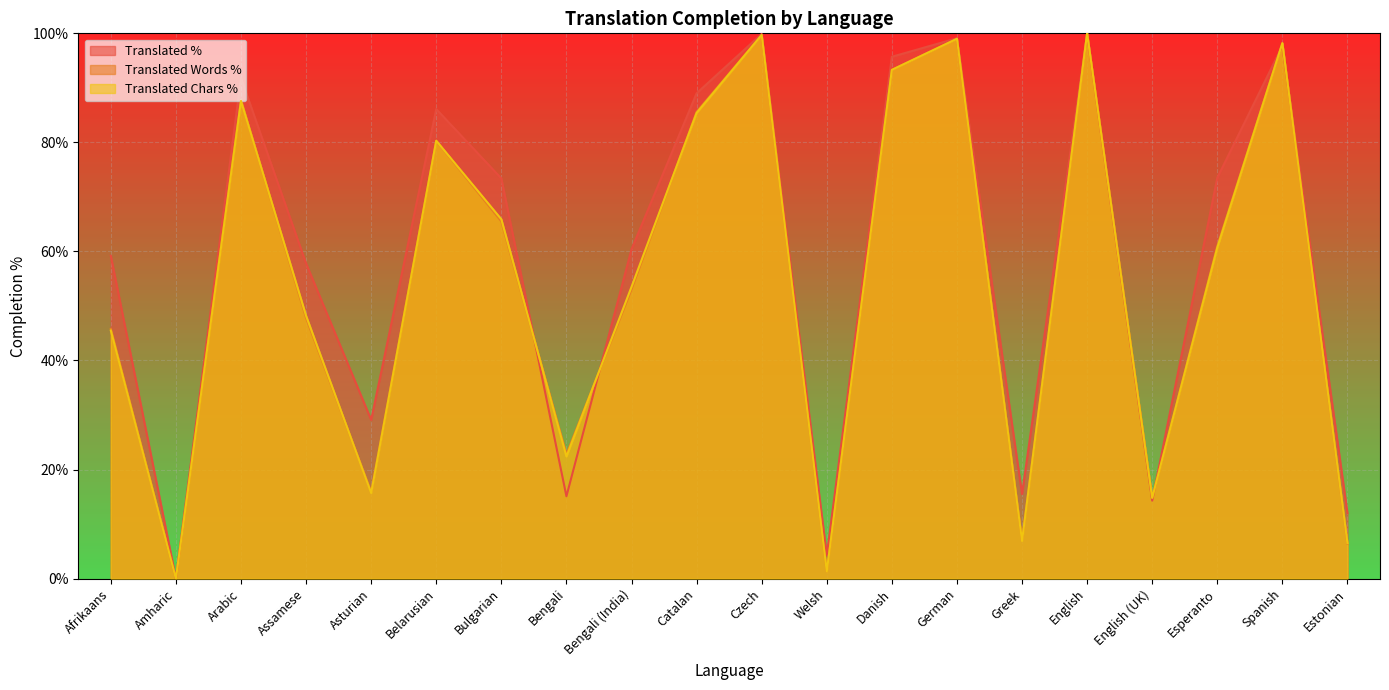

How many values in the translated_percent series exceed 73?

10